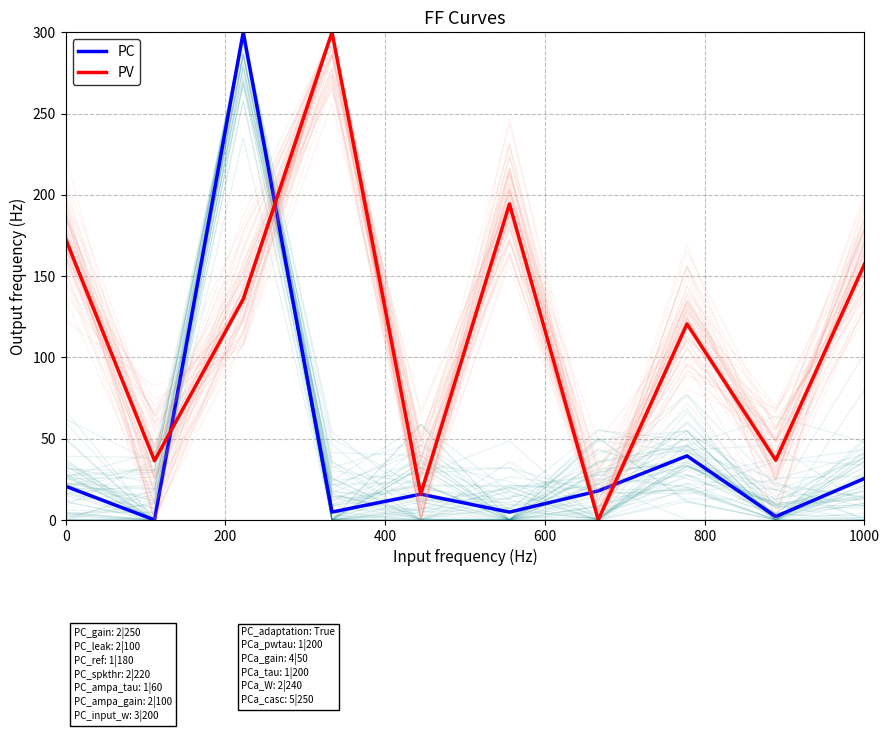

True or false: PV has a value of 172.6 at 0.

True